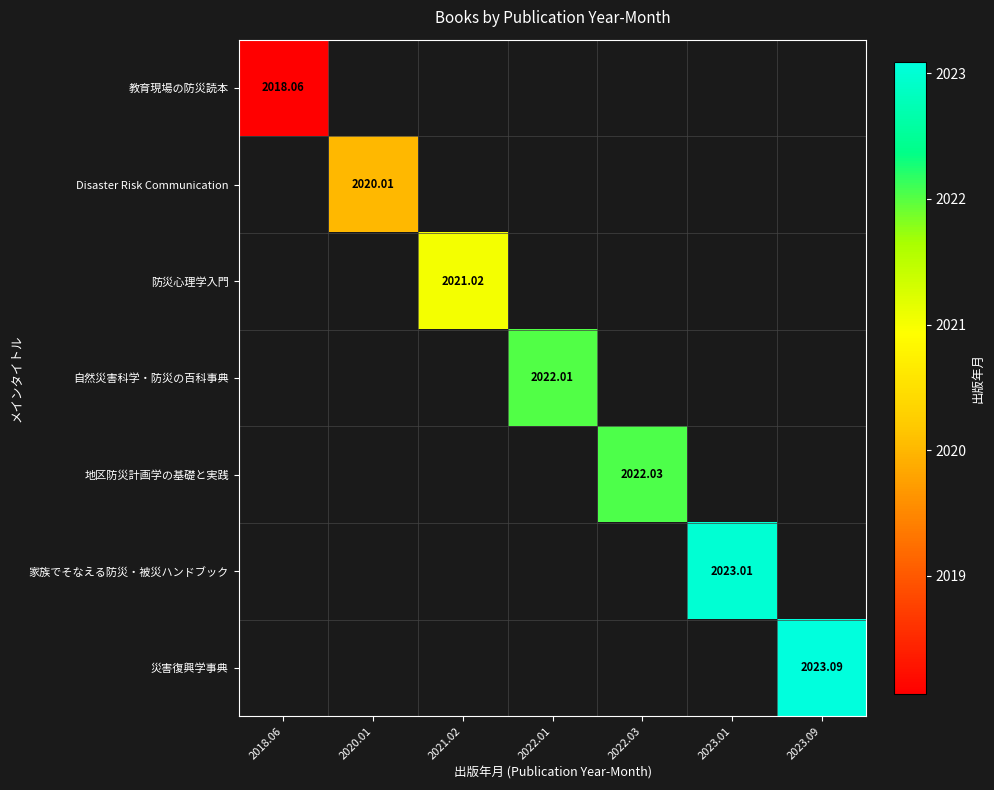

List the labels in order of 防災心理学入門 value, smallest first.

2018.06, 2020.01, 2021.02, 2022.01, 2022.03, 2023.01, 2023.09